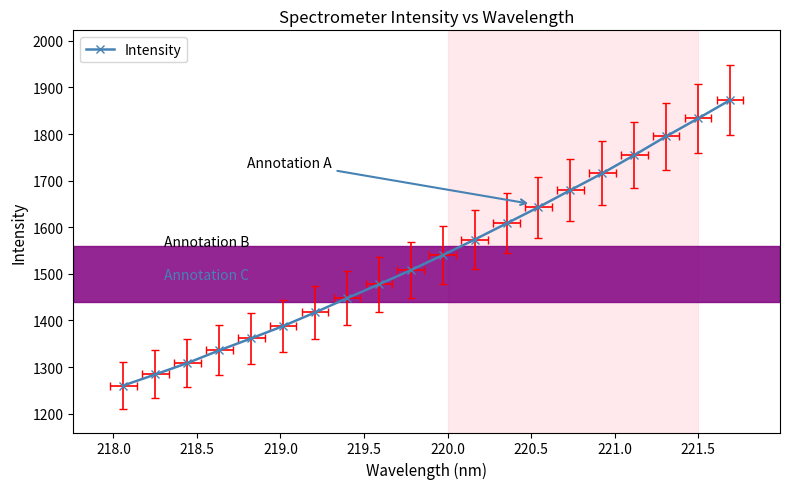

What is the difference between the maximum and minimum values?

612.2